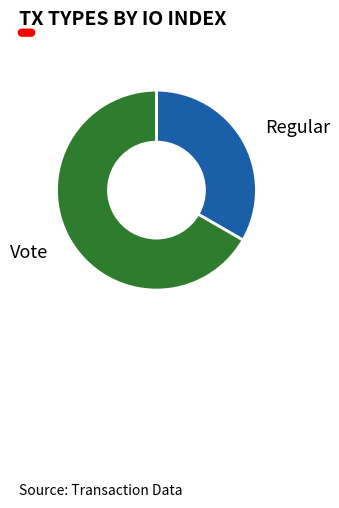

Does Vote account for over 50% of the chart?

Yes